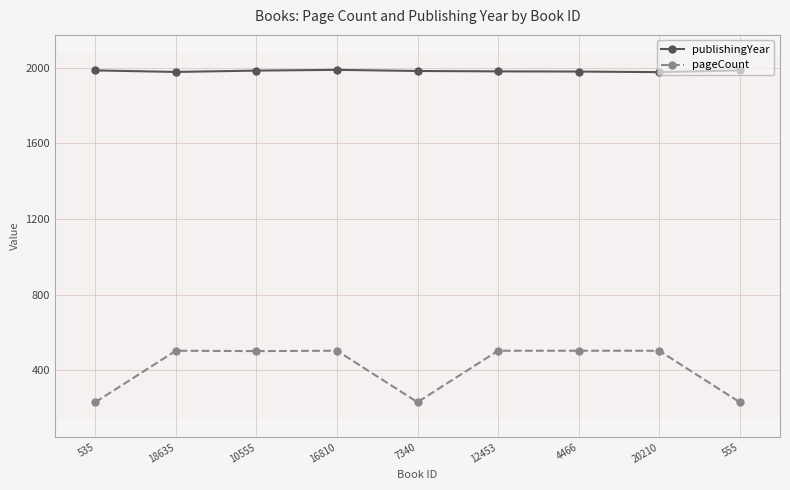

How many lines are shown in the chart?

2